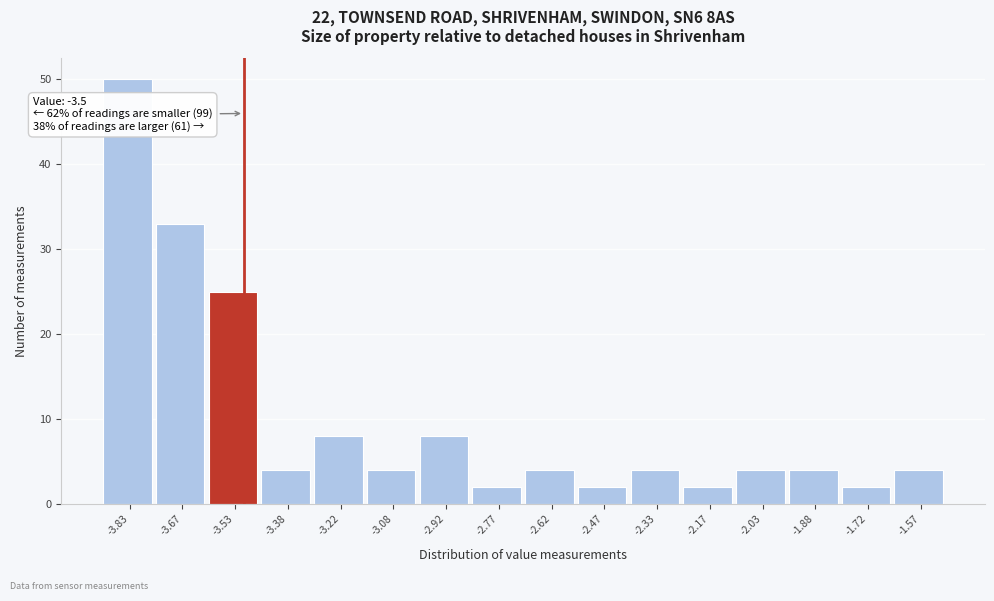

Over which range of the x-axis is the bar tallest?

-3.90 to -3.75